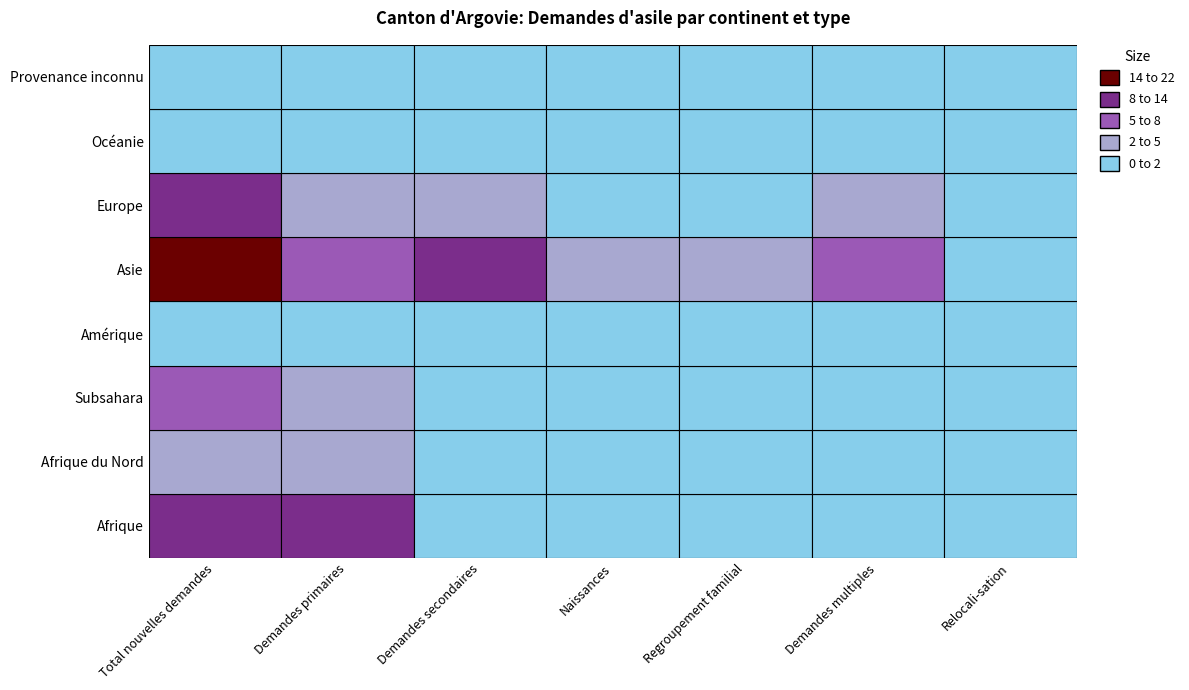

What is the maximum value shown in the chart?

22